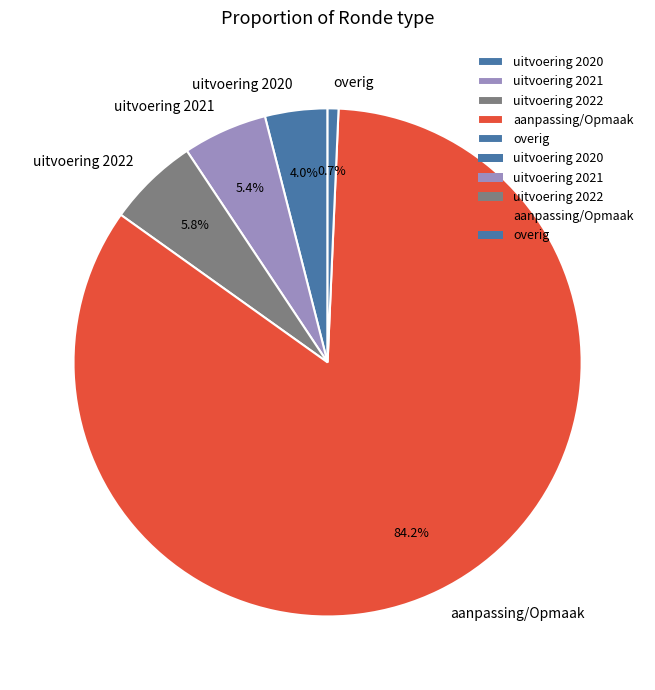

Which slice represents more than half of the pie?

aanpassing/Opmaak